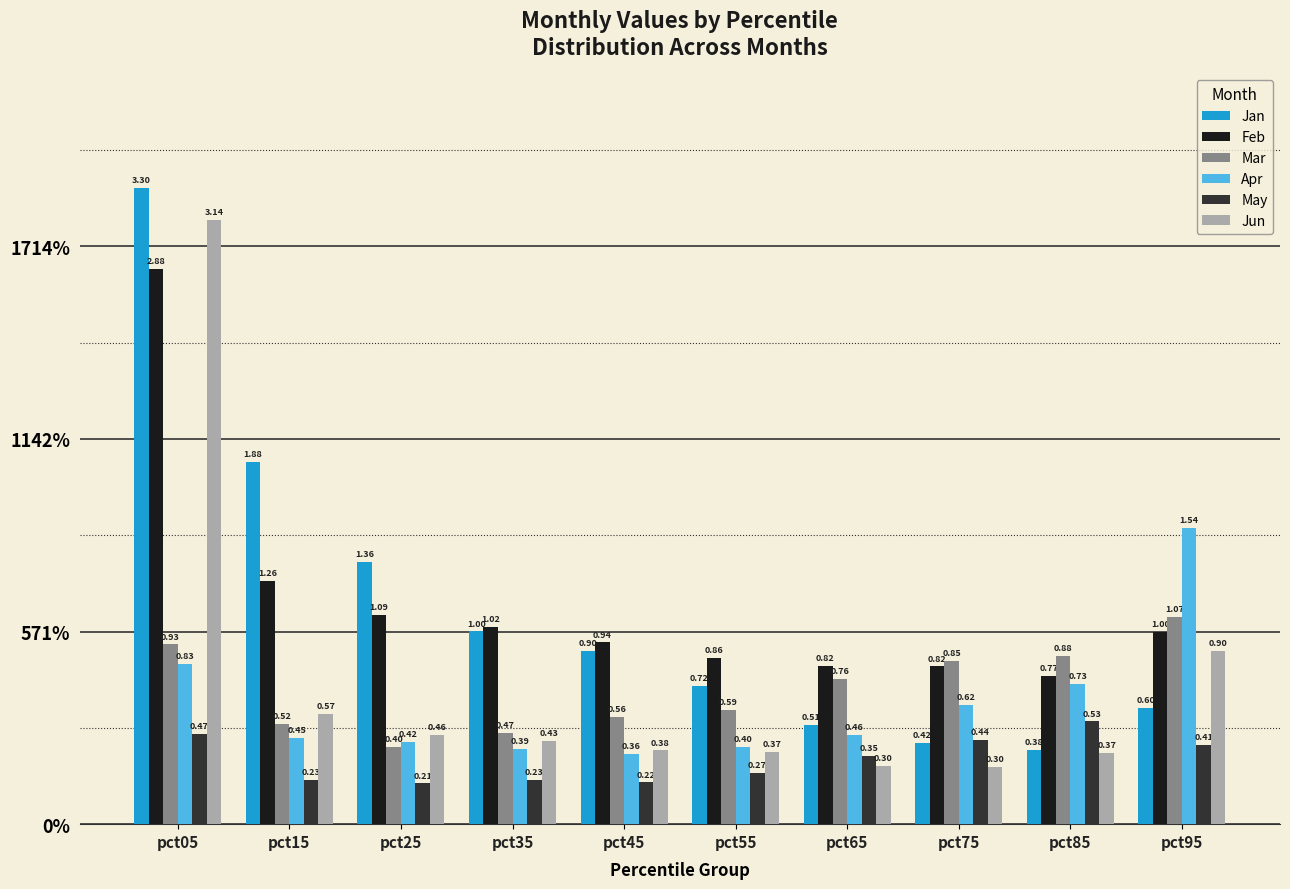

Does the chart contain any negative values?

No